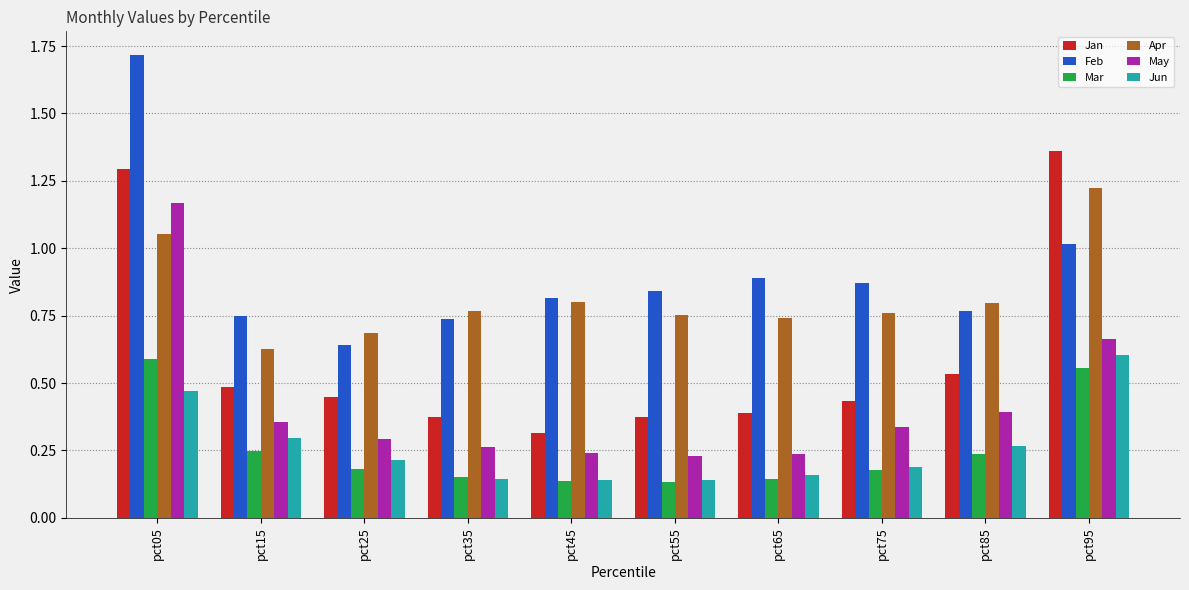

Which series has the largest total across all categories?

Feb